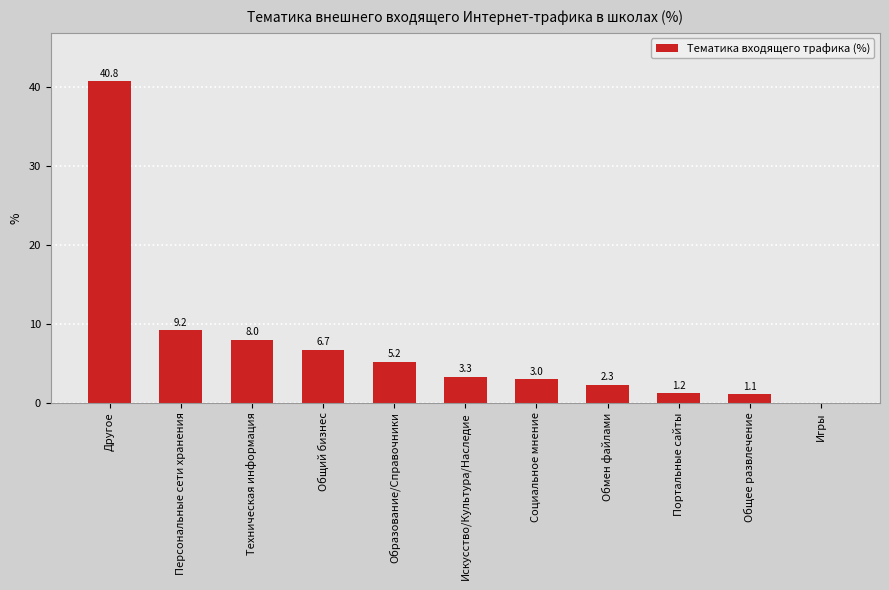

Between Социальное мнение and Игры, which is larger?

Социальное мнение